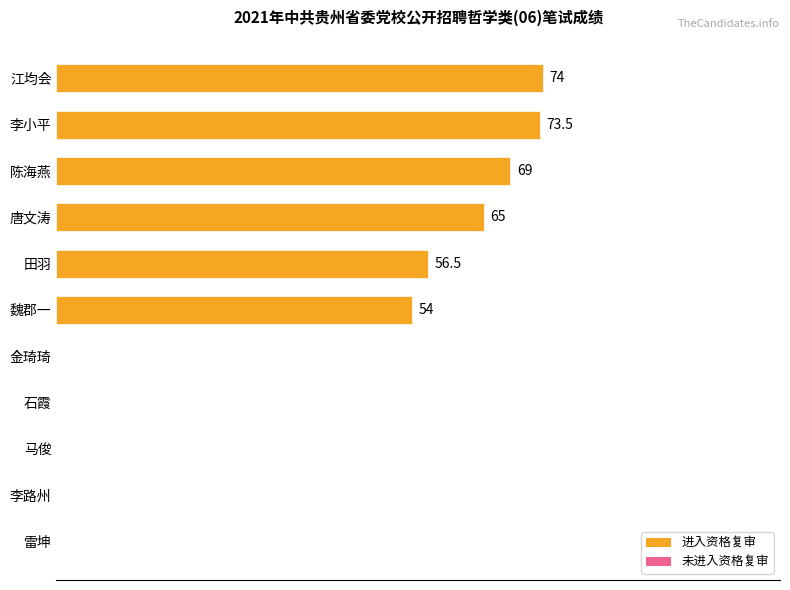

Where is the data nearest to the value 37?

魏郡一